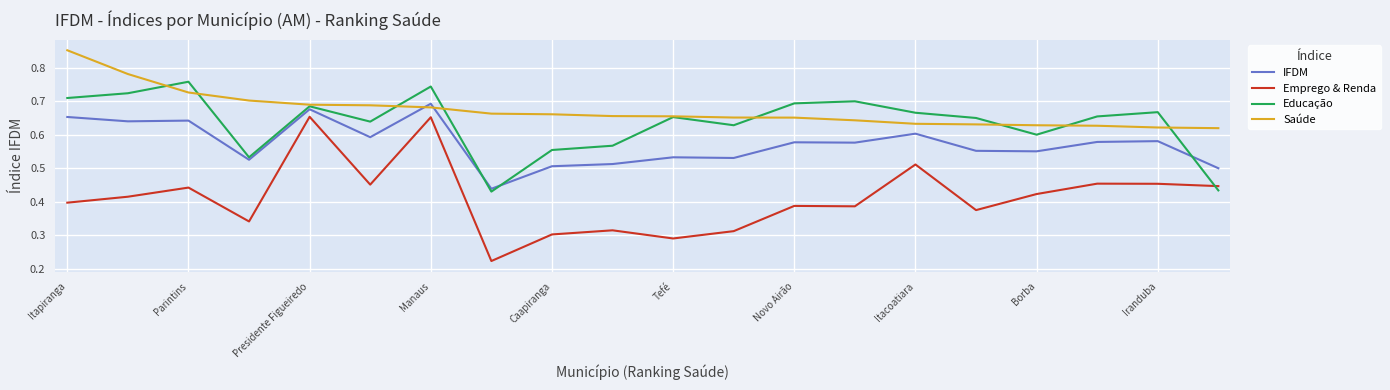

Which series has the largest total across all categories?

Saúde